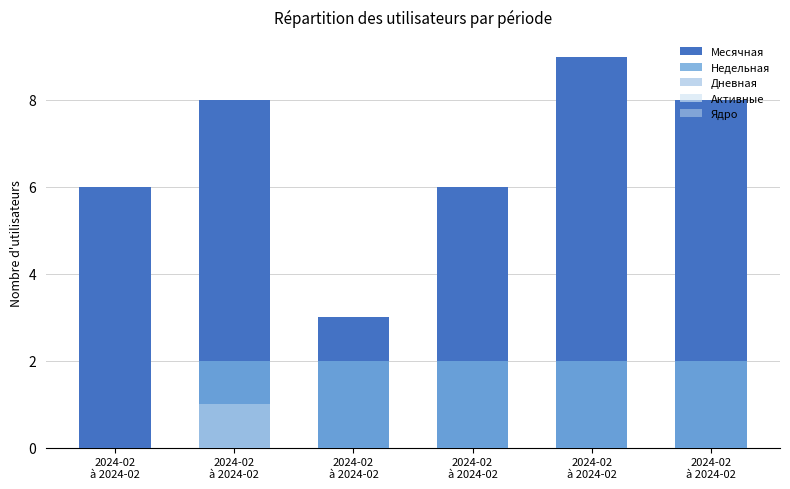

How many values in Дневная are above zero?

1